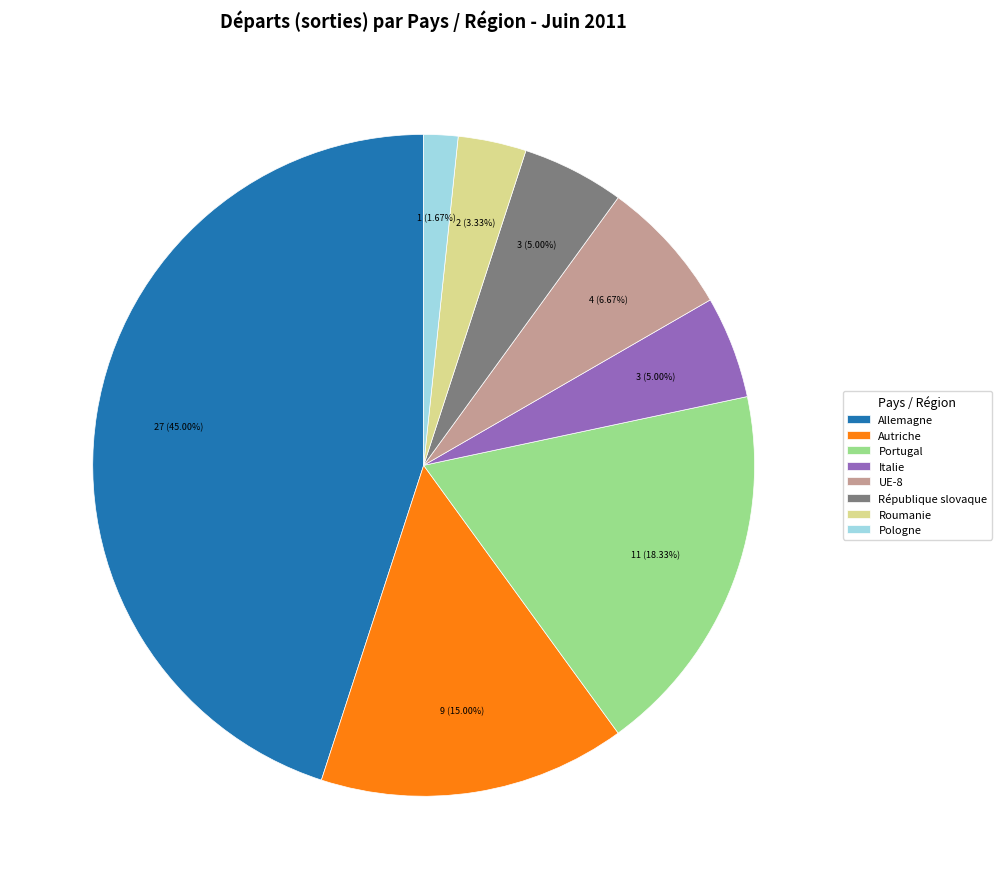

Does any single category account for the majority?

No